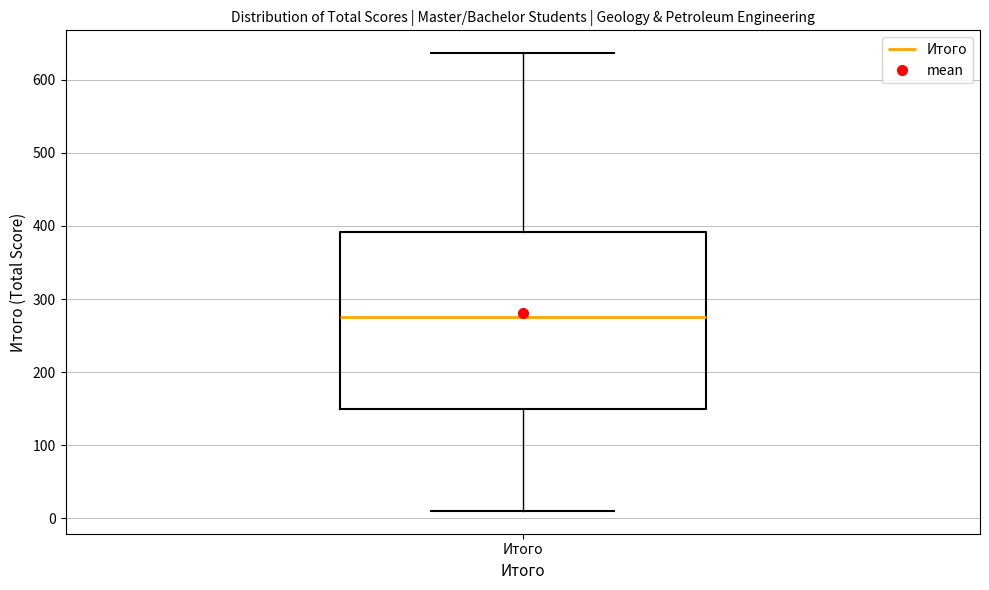

Where does the median line of the box for Итого sit on the y-axis? The values are not printed on the chart, so give them approximately, as read against the axis.

280